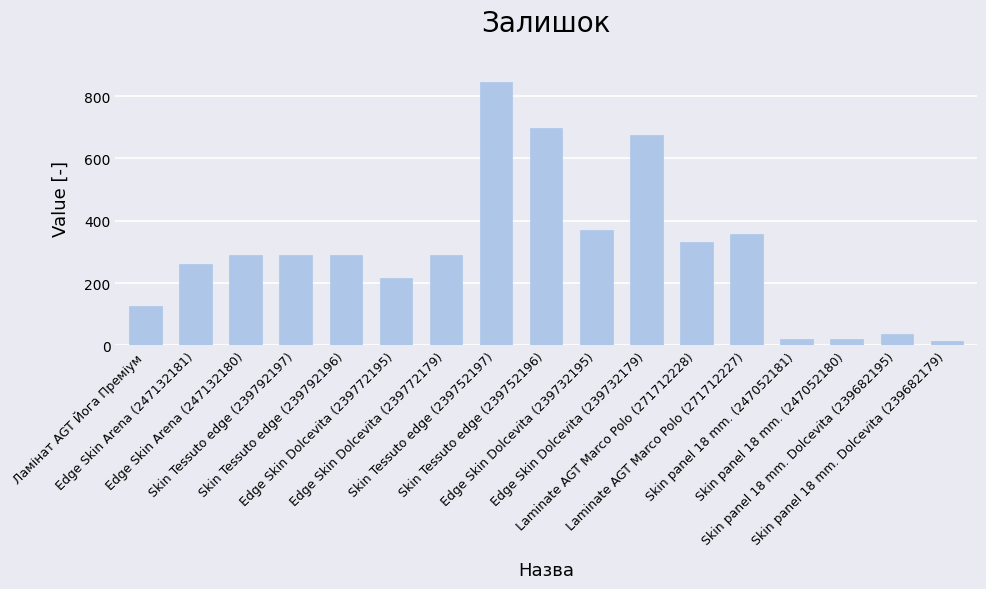

The value at Skin panel 18 mm. (247052180) is 21. True or false?

True